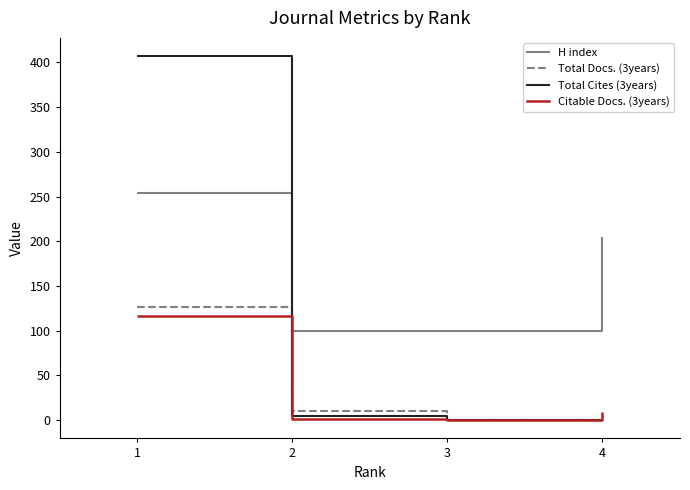

True or false: Total Docs. (3years) and H index intersect in this chart.

False